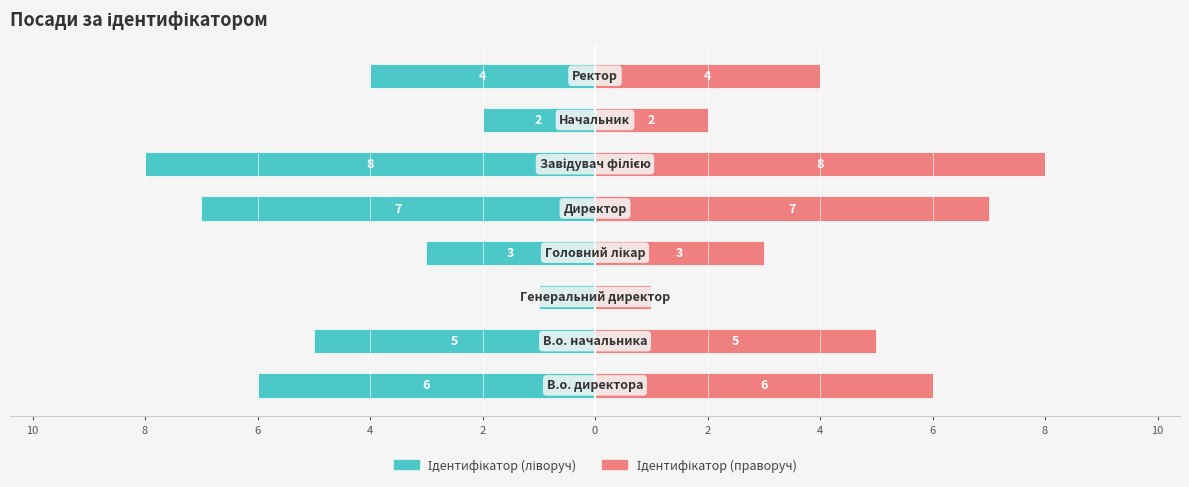

Which series changed the most between 4 and 0?

Ідентифікатор (ліворуч)